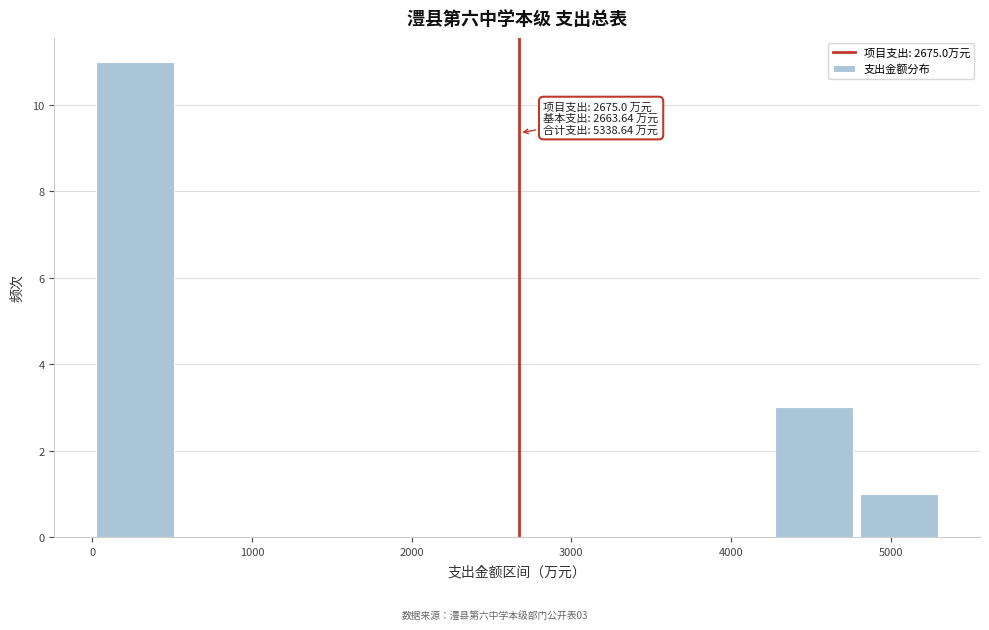

Which range on the x-axis has the tallest bar?

0 to 600